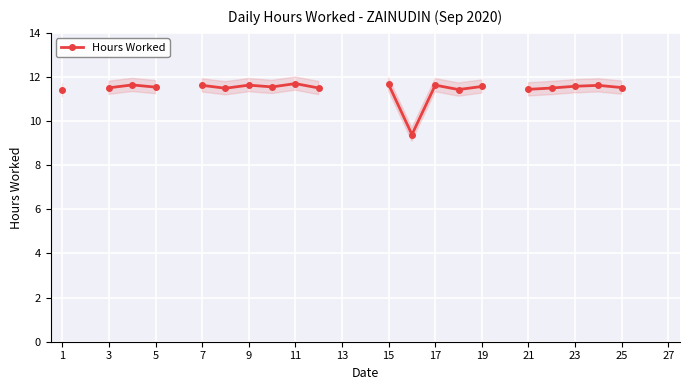

Count the values in the range 11 to 12.

19